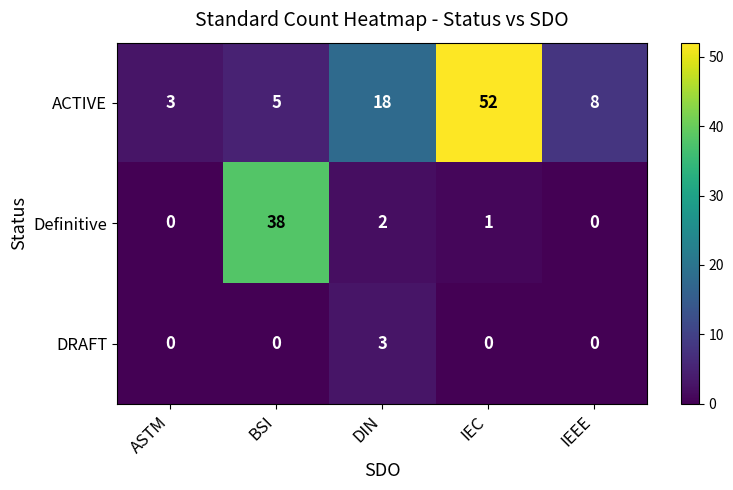

What is the sum of all DRAFT values?

3